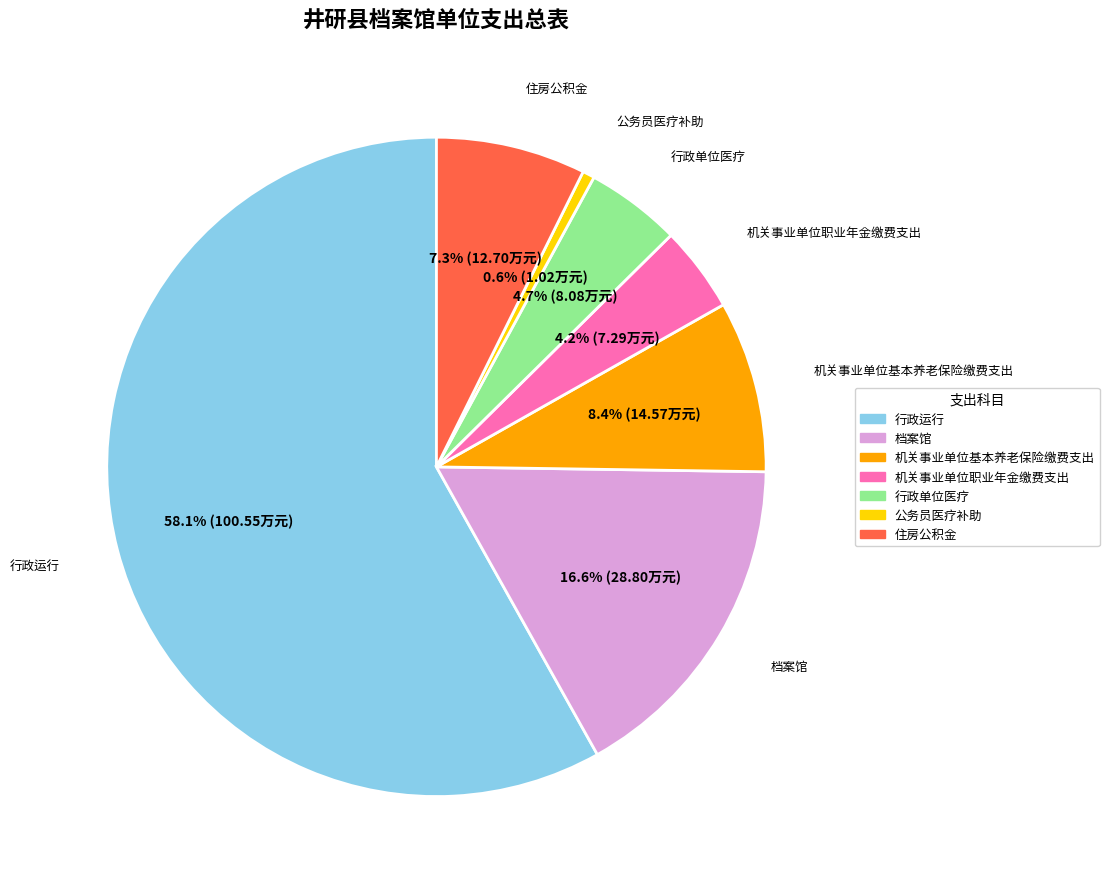

Do 公务员医疗补助 and 机关事业单位职业年金缴费支出 together represent more than half of the pie?

No